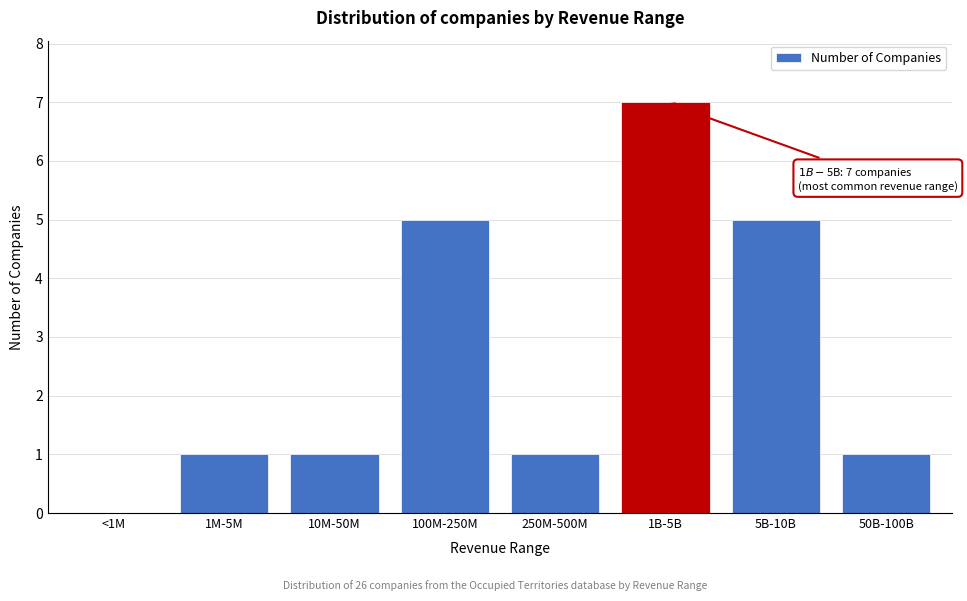

Reading right to left, what are all the values shown in this chart?

50B-100B=1	5B-10B=5	1B-5B=7	250M-500M=1	100M-250M=5	10M-50M=1	1M-5M=1	<1M=0